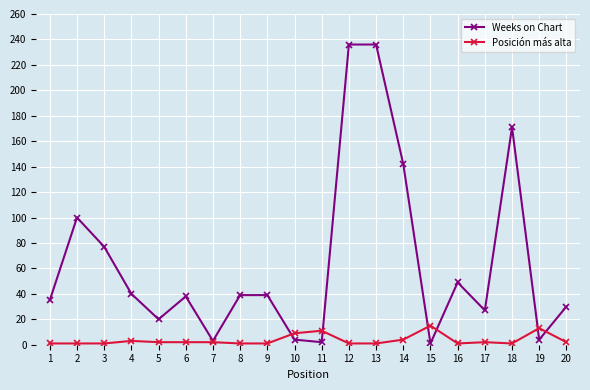

What is the greatest value displayed?

236